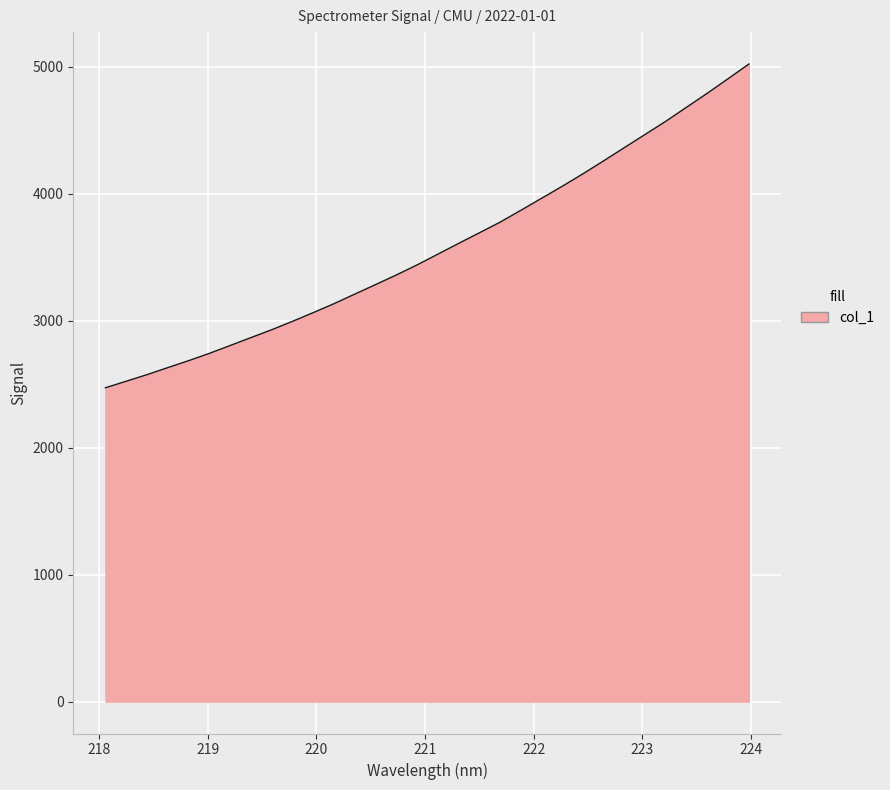

How many lines are shown in the chart?

1